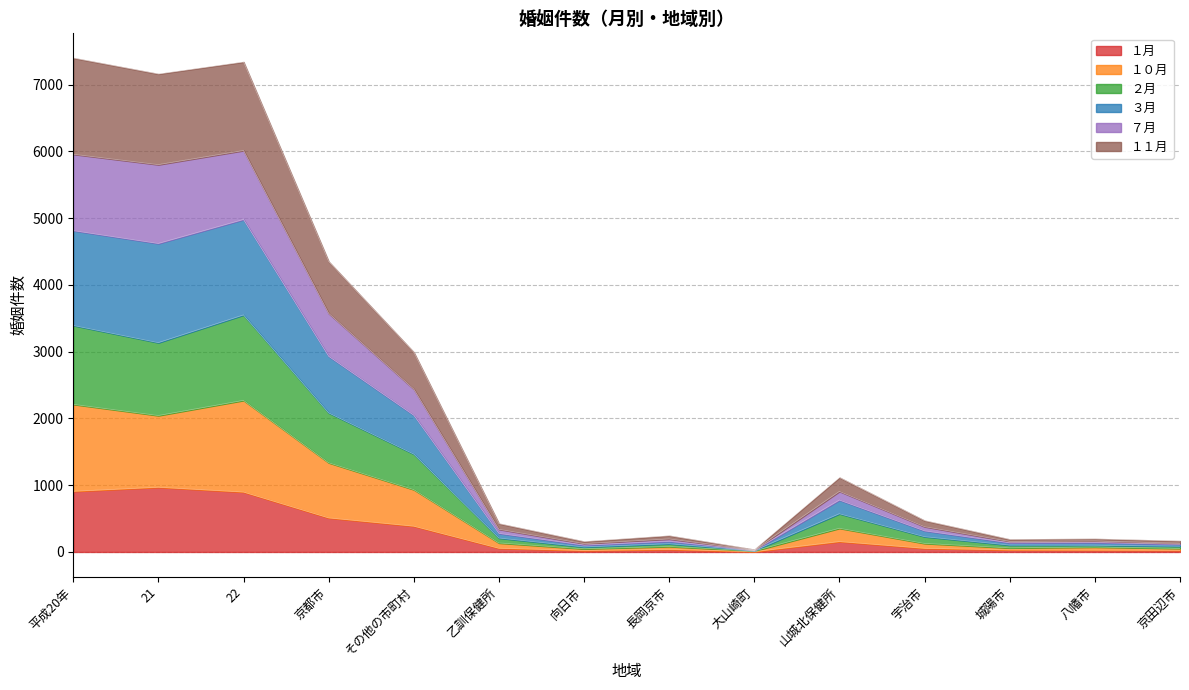

Does the chart display data point markers on the line(s)?

No